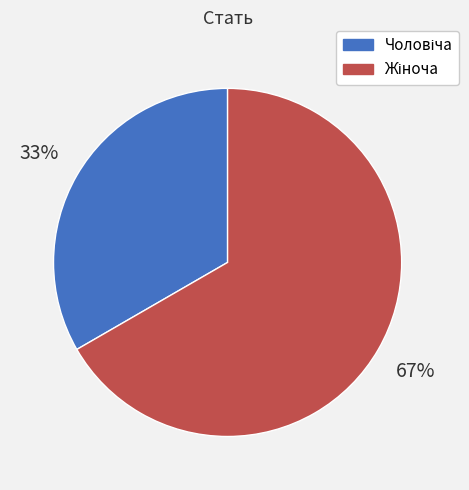

Approximately how many times larger is the value at Жіноча compared to Чоловіча?

2.0